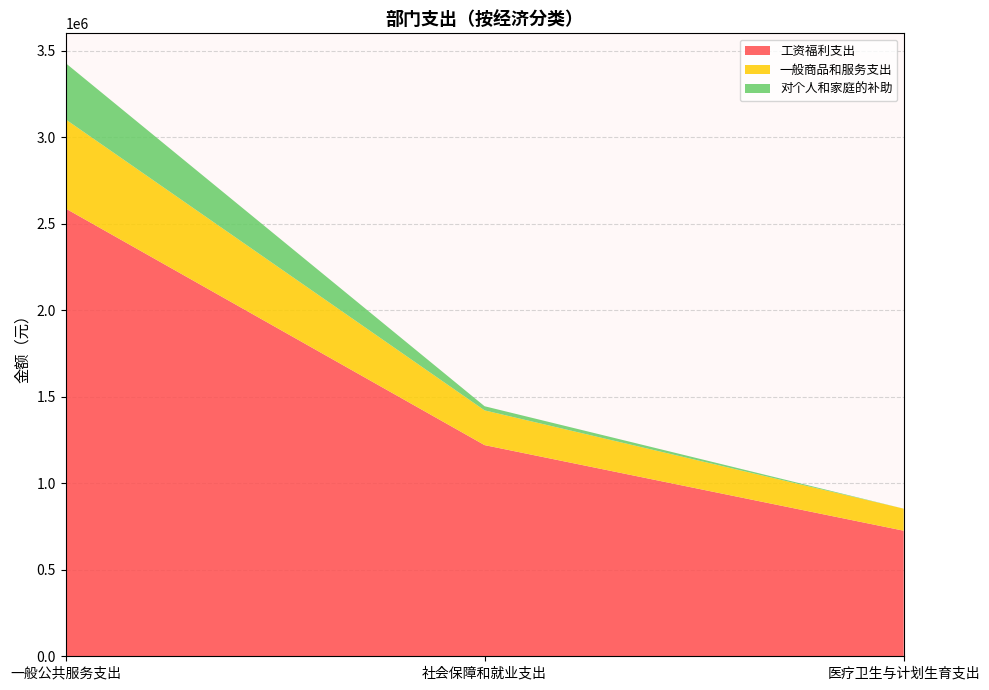

Reading left to right, list all the values displayed in this chart.

工资福利支出: 一般公共服务支出=2588905.7	社会保障和就业支出=1220776.1	医疗卫生与计划生育支出=725927.8
一般商品和服务支出: 一般公共服务支出=515513.0	社会保障和就业支出=200776.0	医疗卫生与计划生育支出=127579.0
对个人和家庭的补助: 一般公共服务支出=325360.0	社会保障和就业支出=23920.0	医疗卫生与计划生育支出=0.0